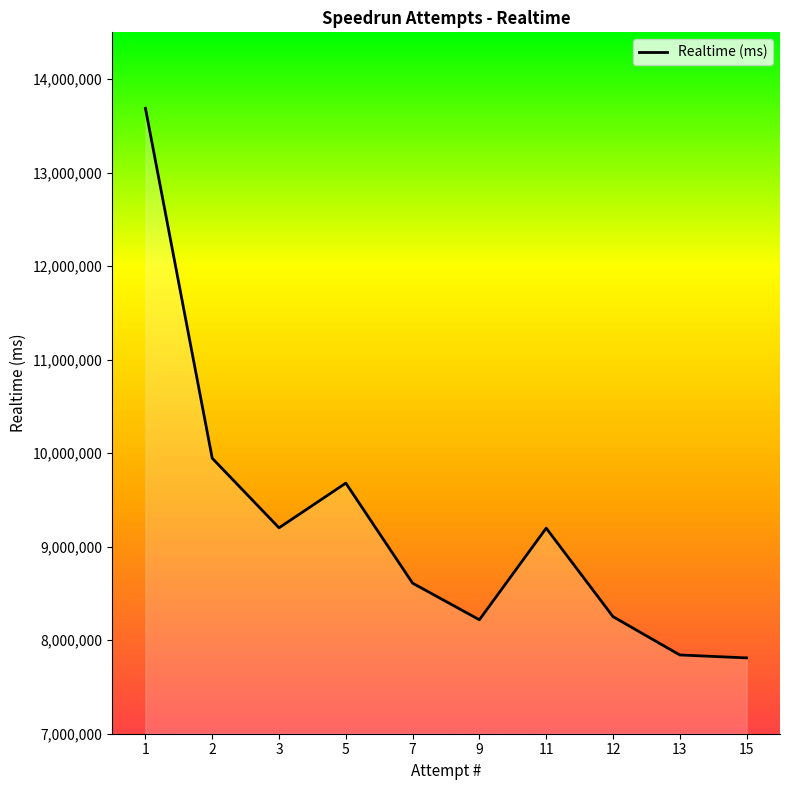

What is the minimum value shown in the chart?

7810710